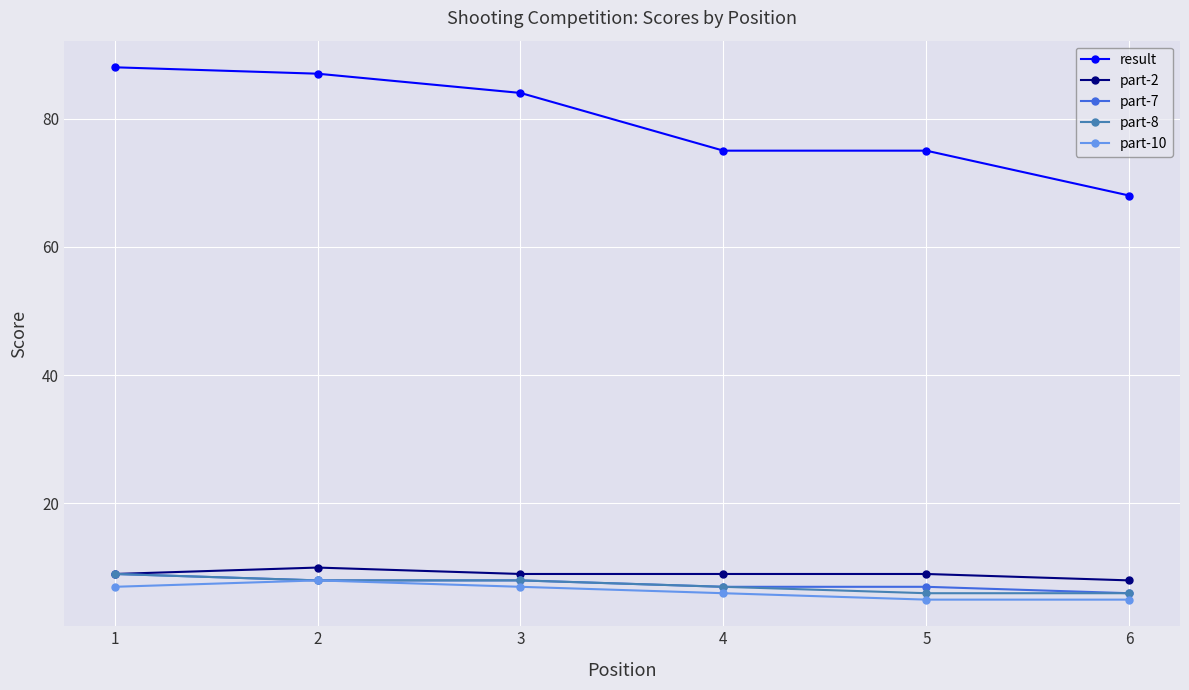

Reading right to left, transcribe all the data shown in this chart.

result: 6=68	5=75	4=75	3=84	2=87	1=88
part-2: 6=8	5=9	4=9	3=9	2=10	1=9
part-7: 6=6	5=7	4=7	3=8	2=8	1=9
part-8: 6=6	5=6	4=7	3=8	2=8	1=9
part-10: 6=5	5=5	4=6	3=7	2=8	1=7